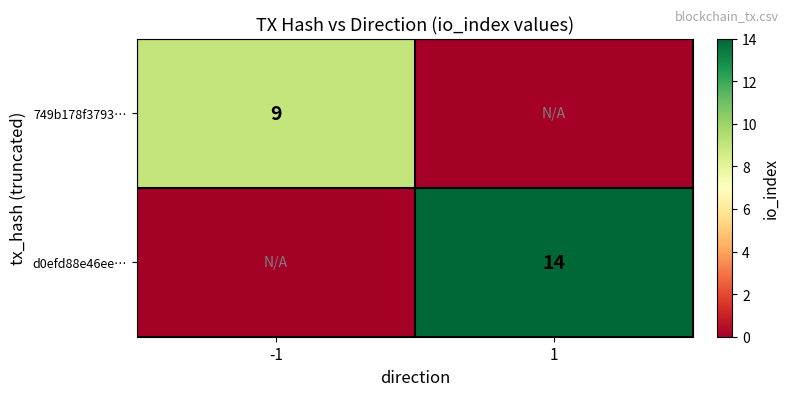

Is the value of 749b178f3793… at -1 greater than the value of d0efd88e46ee… at 1?

No